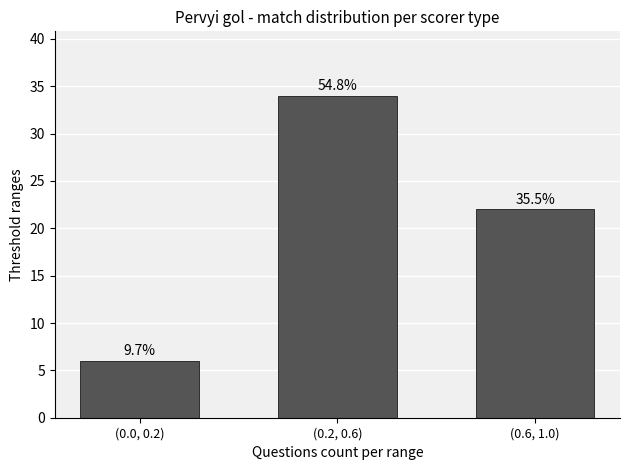

Between (0.6, 1.0) and (0.2, 0.6), which is larger?

(0.2, 0.6)